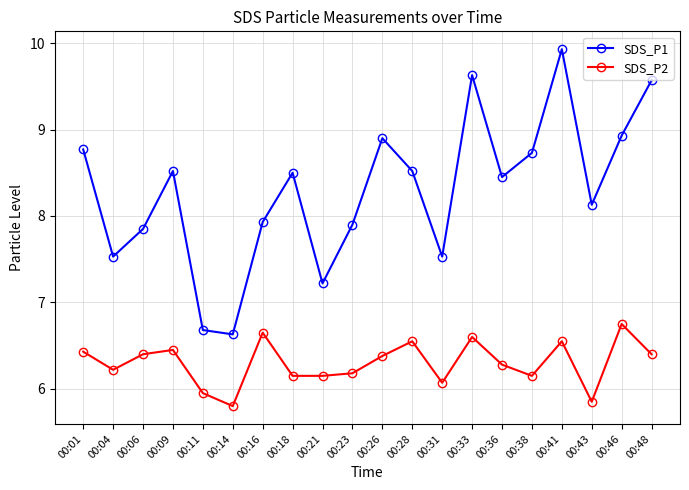

Where does the SDS_P2 series first go above 6?

00:01